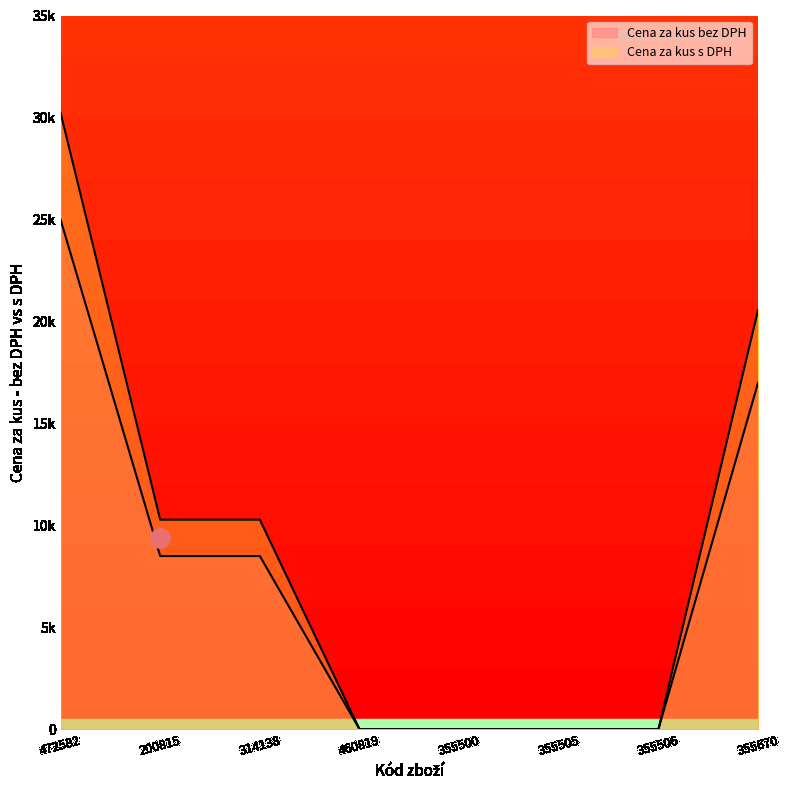

What is the difference between the maximum and minimum values in the Cena za kus bez DPH series?

24990.0